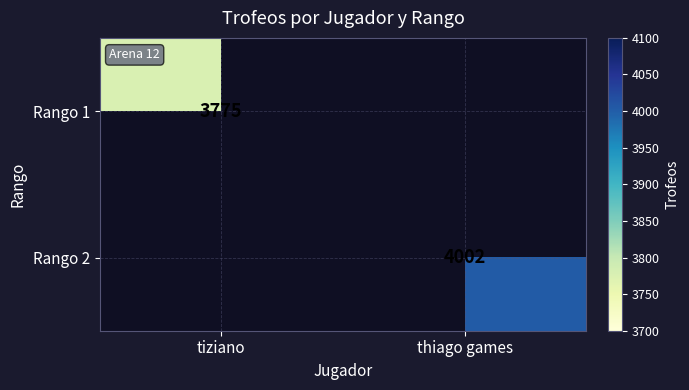

At which category is the sum across all series the highest?

thiago games